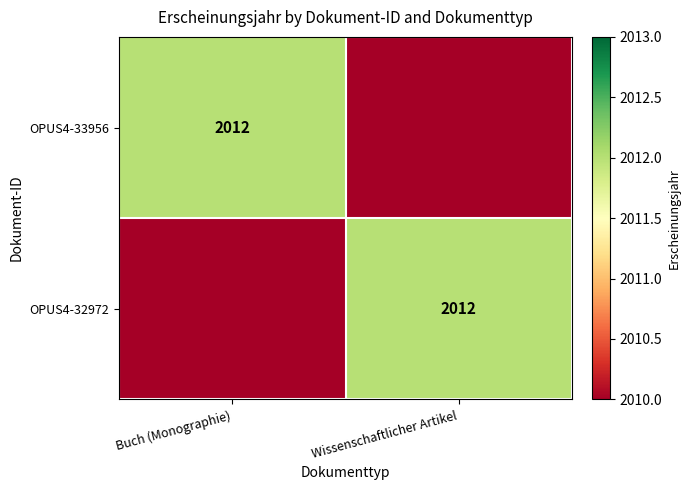

Is it true that OPUS4-32972 equals 2012 at Wissenschaftlicher Artikel?

True